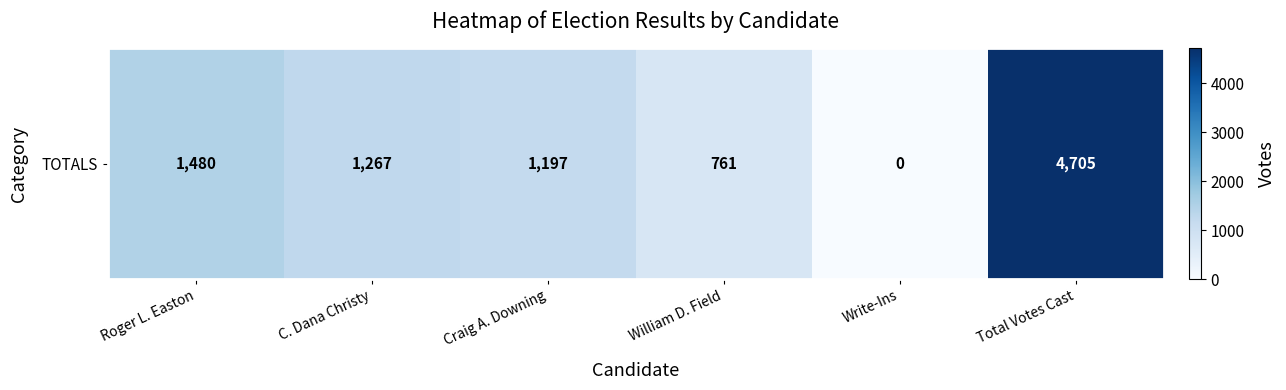

What is the maximum value shown in the chart?

4705